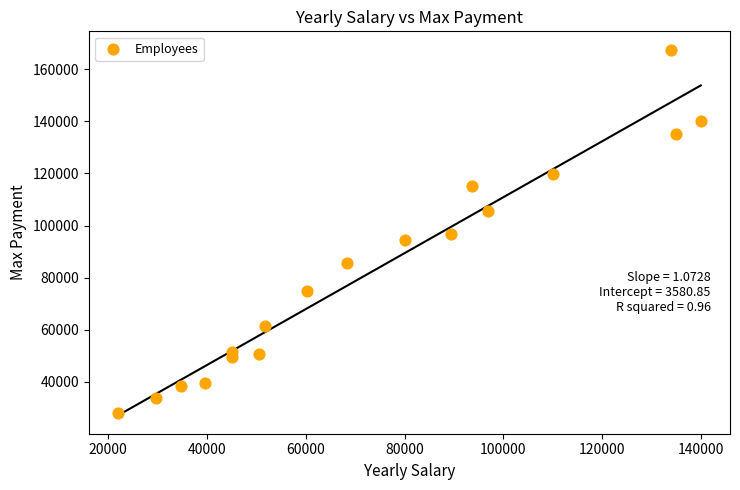

What is the range of Y values (max minus min)?

139596.8